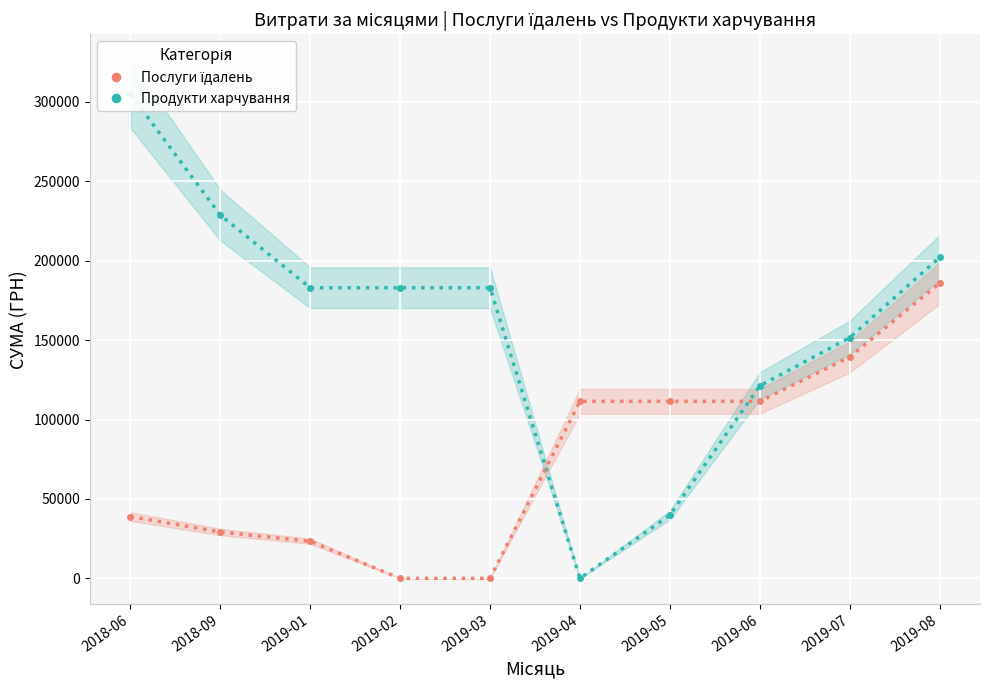

At 2019-05, list the series in order from smallest to largest.

Послуги їдалень, Продукти харчування